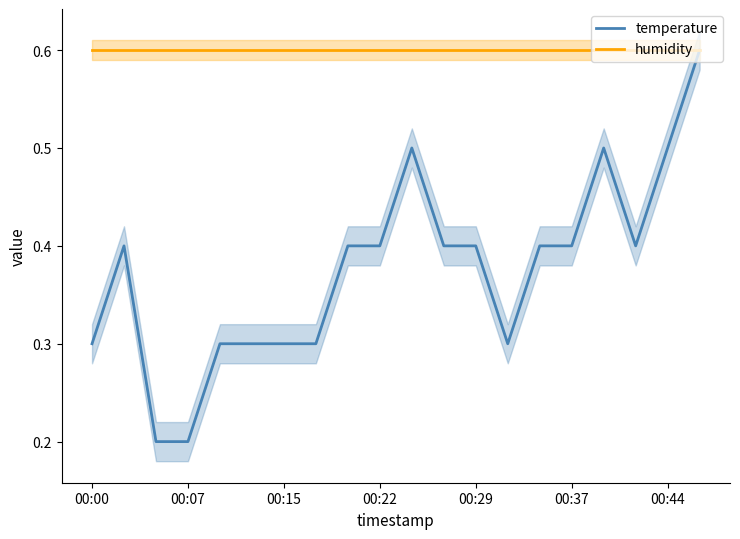

True or false: temperature and humidity intersect in this chart.

False